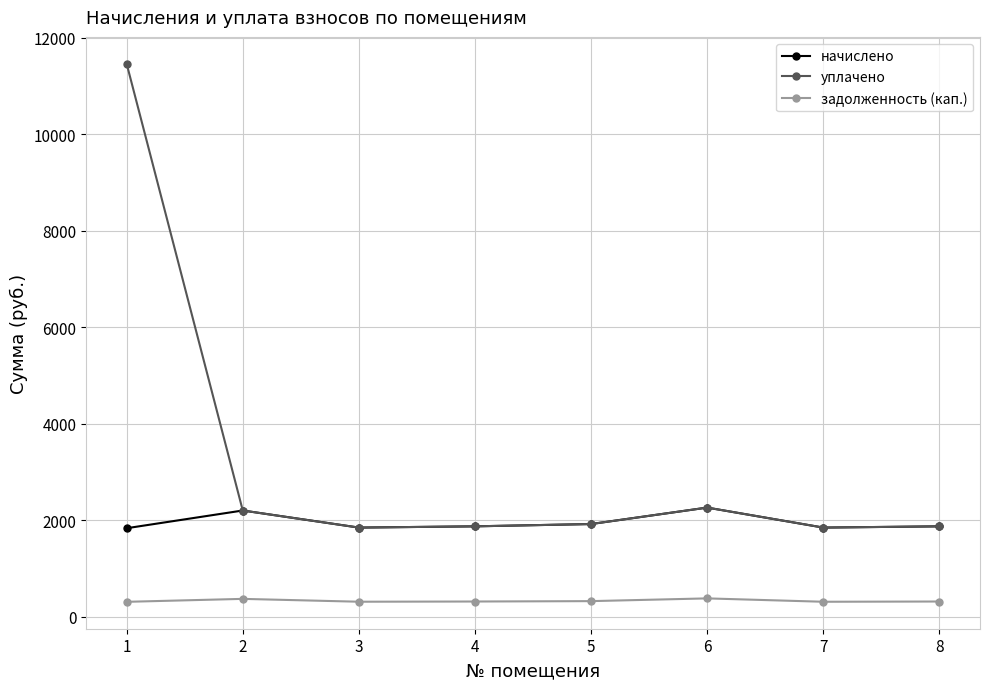

What is the total value across all series at 7?

3996.3